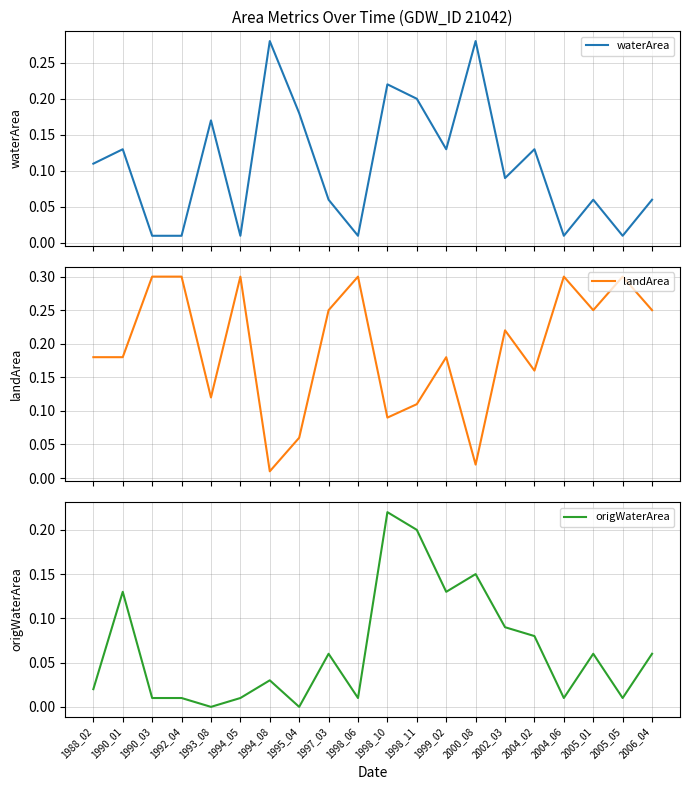

At which category is the sum across all series the highest?

1998_10